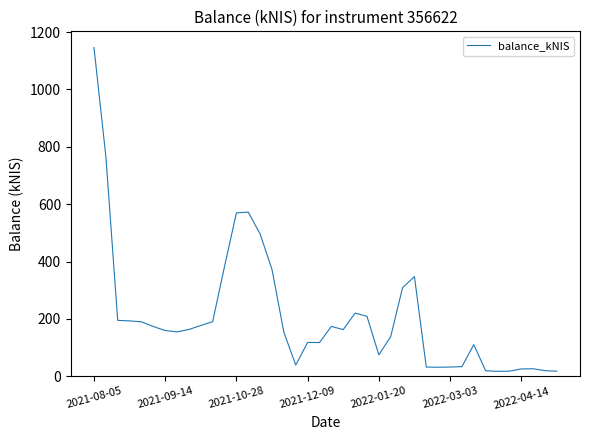

What is the maximum value shown in the chart?

1146.3